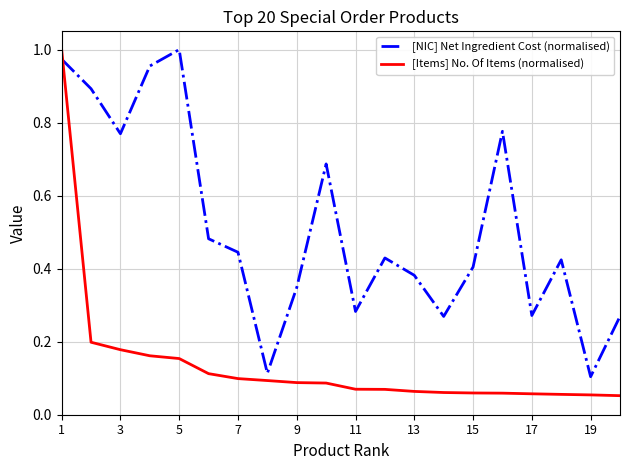

Which series has the widest spread of values?

[Items] No. Of Items (normalised)